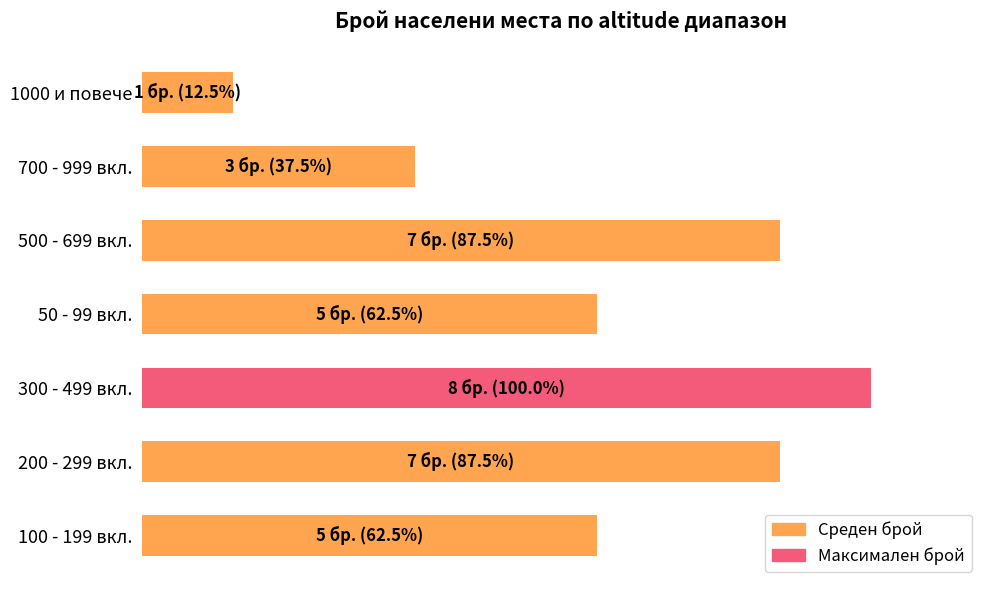

Does the chart contain any negative values?

No